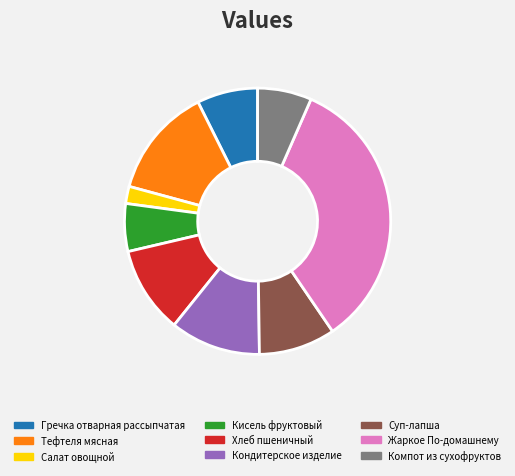

Is the sum of Суп-лапша and Кондитерское изделие greater than half?

No